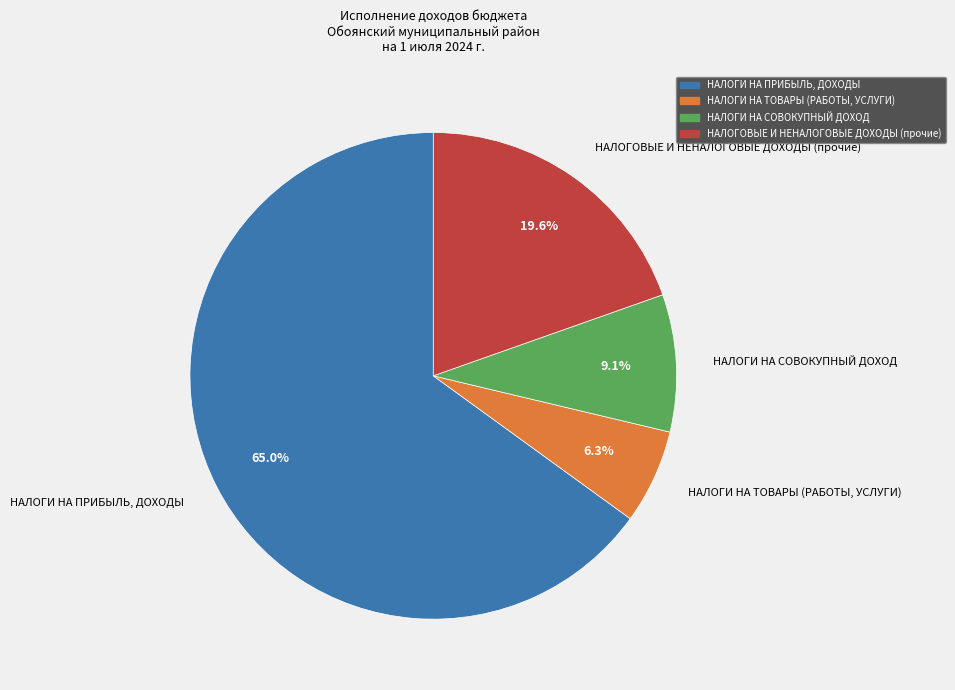

Between НАЛОГИ НА СОВОКУПНЫЙ ДОХОД and НАЛОГИ НА ПРИБЫЛЬ, ДОХОДЫ, which is larger?

НАЛОГИ НА ПРИБЫЛЬ, ДОХОДЫ